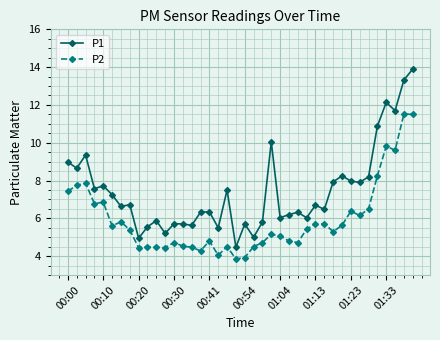

Which series has the largest total across all categories?

P1